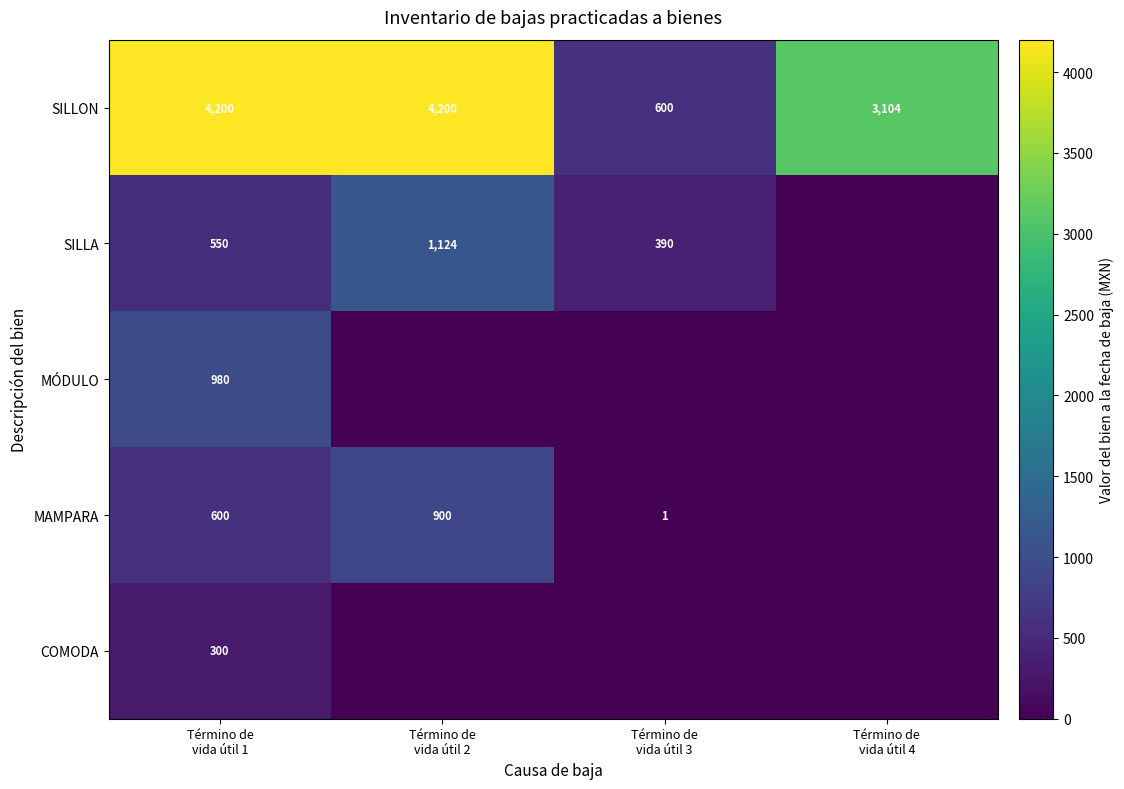

What is the sum of all SILLON values?

12104